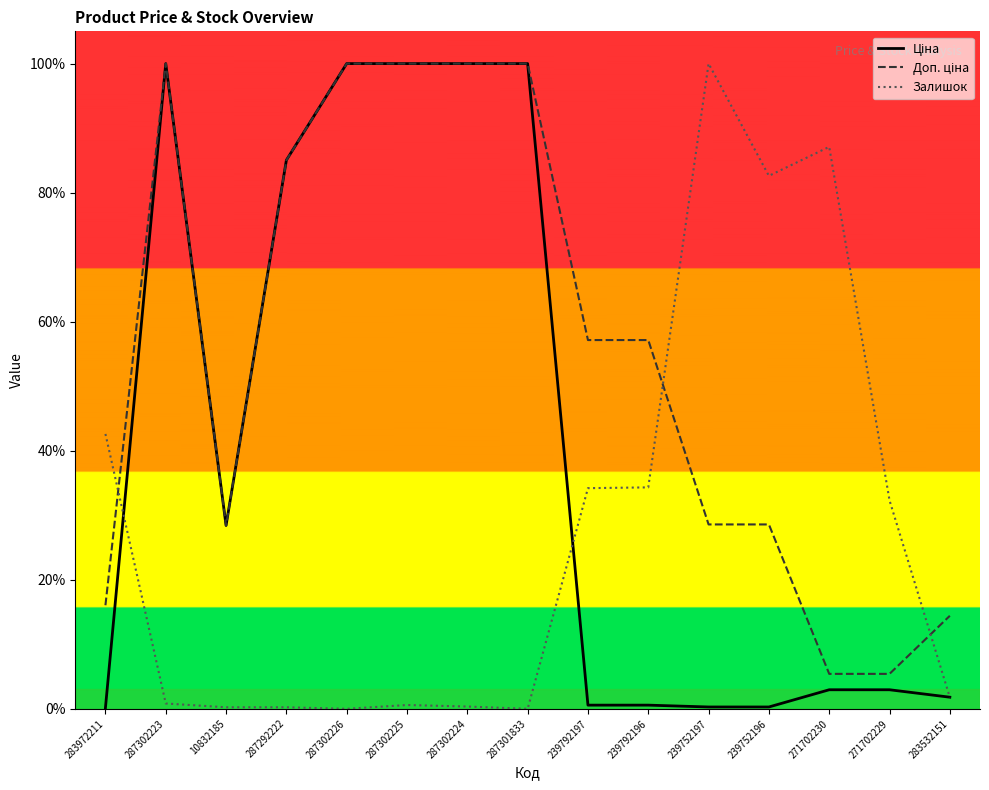

True or false: Залишок has a value of 71.0 at 283972211.

False